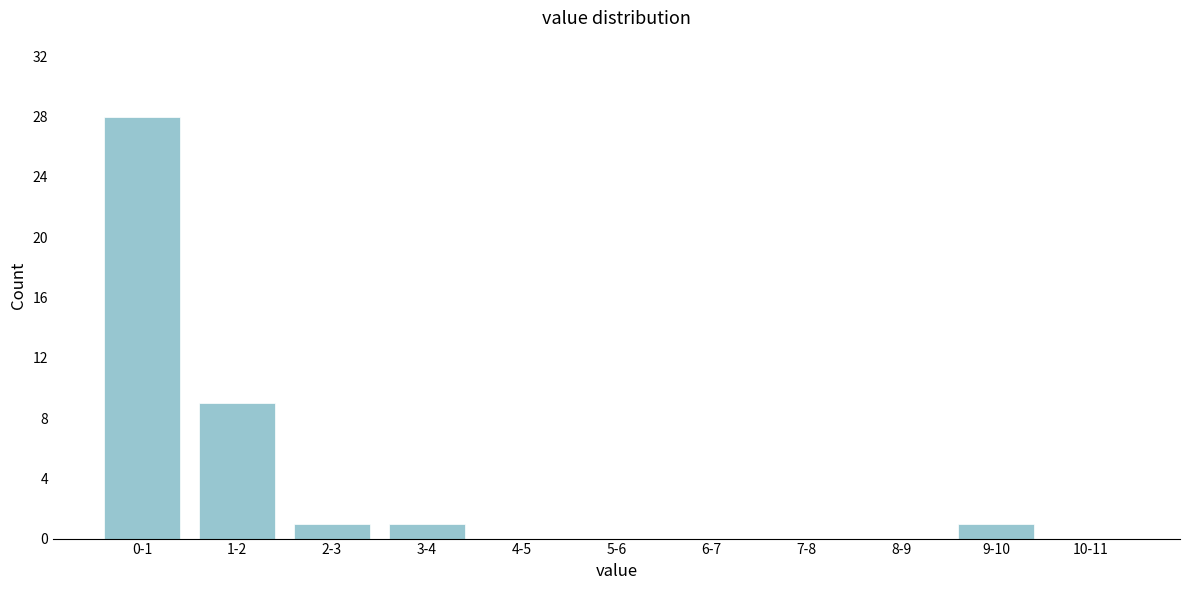

Reading left to right, what are all the values shown in this chart?

0-1=28	1-2=9	2-3=1	3-4=1	4-5=0	5-6=0	6-7=0	7-8=0	8-9=0	9-10=1	10-11=0